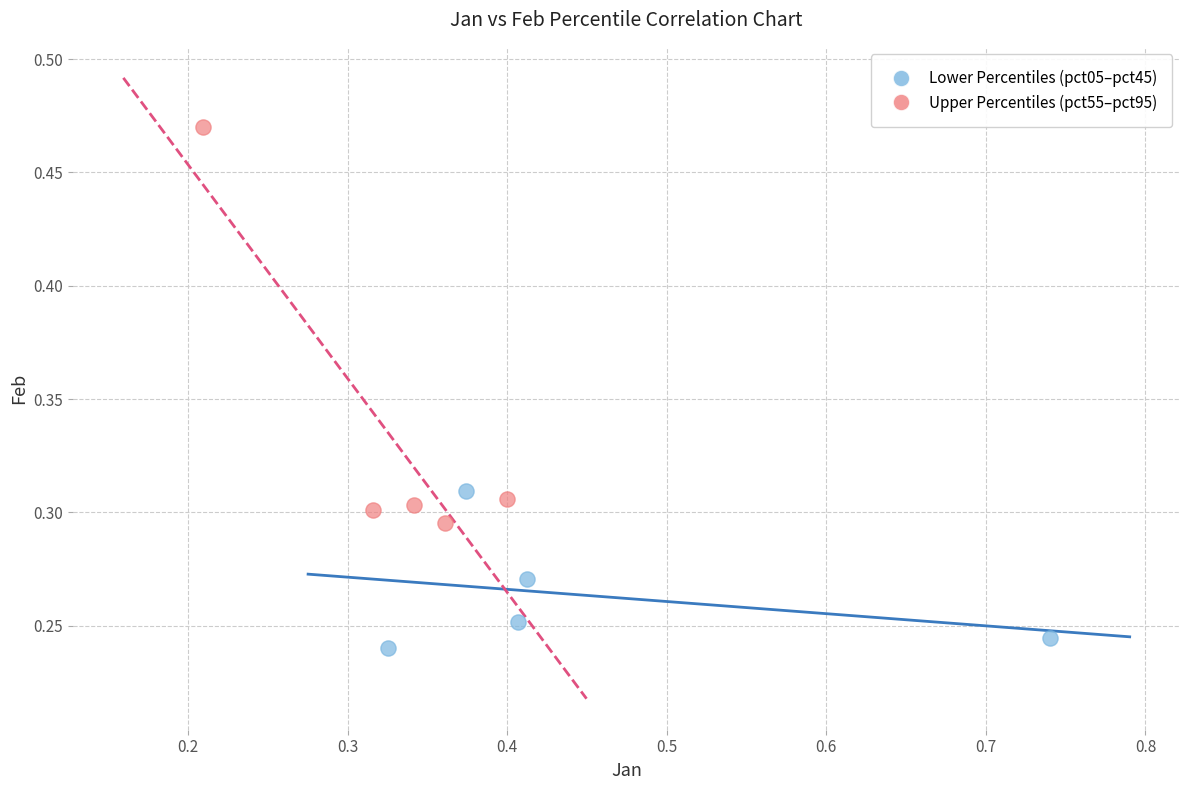

What are all the series names shown in the legend?

Lower Percentiles (pct05–pct45), Upper Percentiles (pct55–pct95)